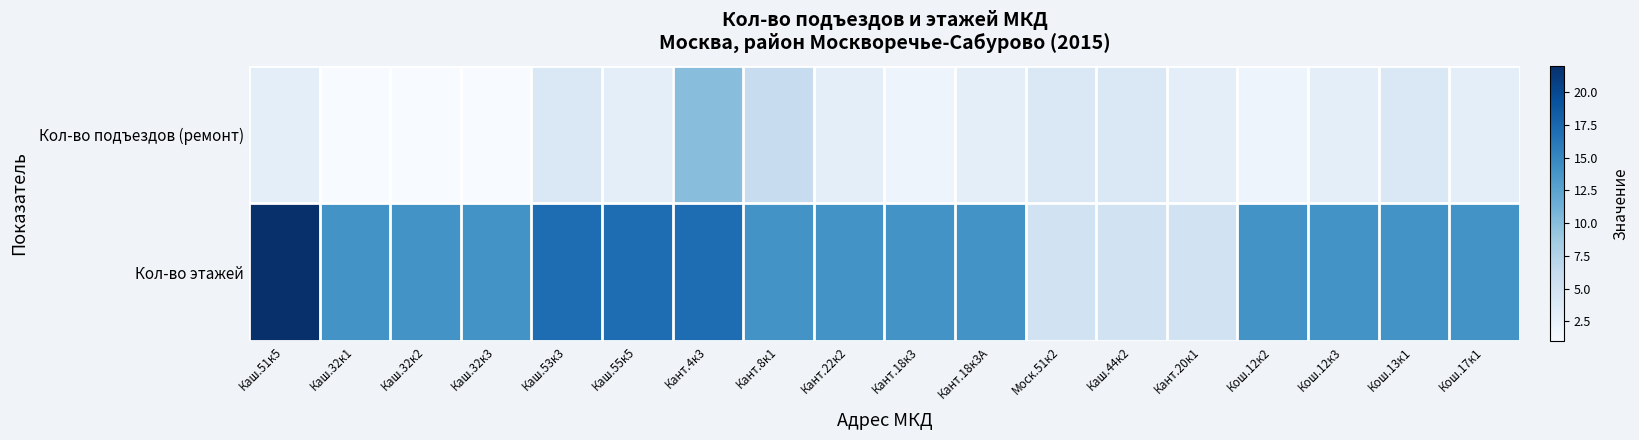

How many categories are shown in the chart?

18